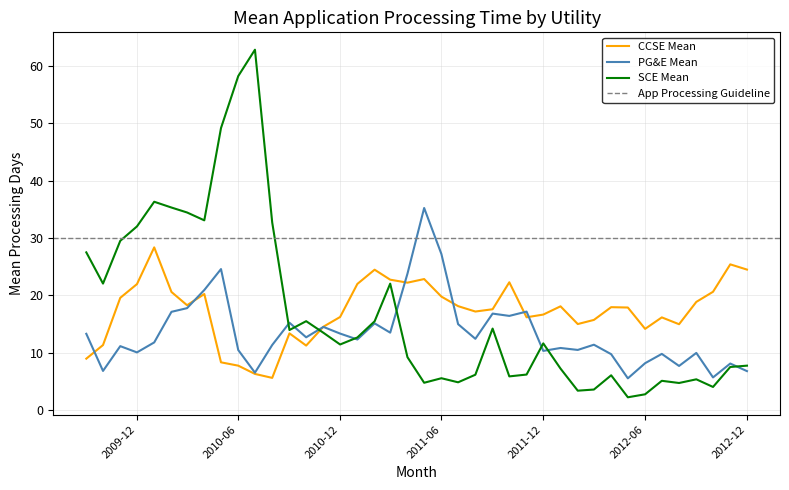

Is it true that SCE Mean equals 2.2 at 2011-06?

False